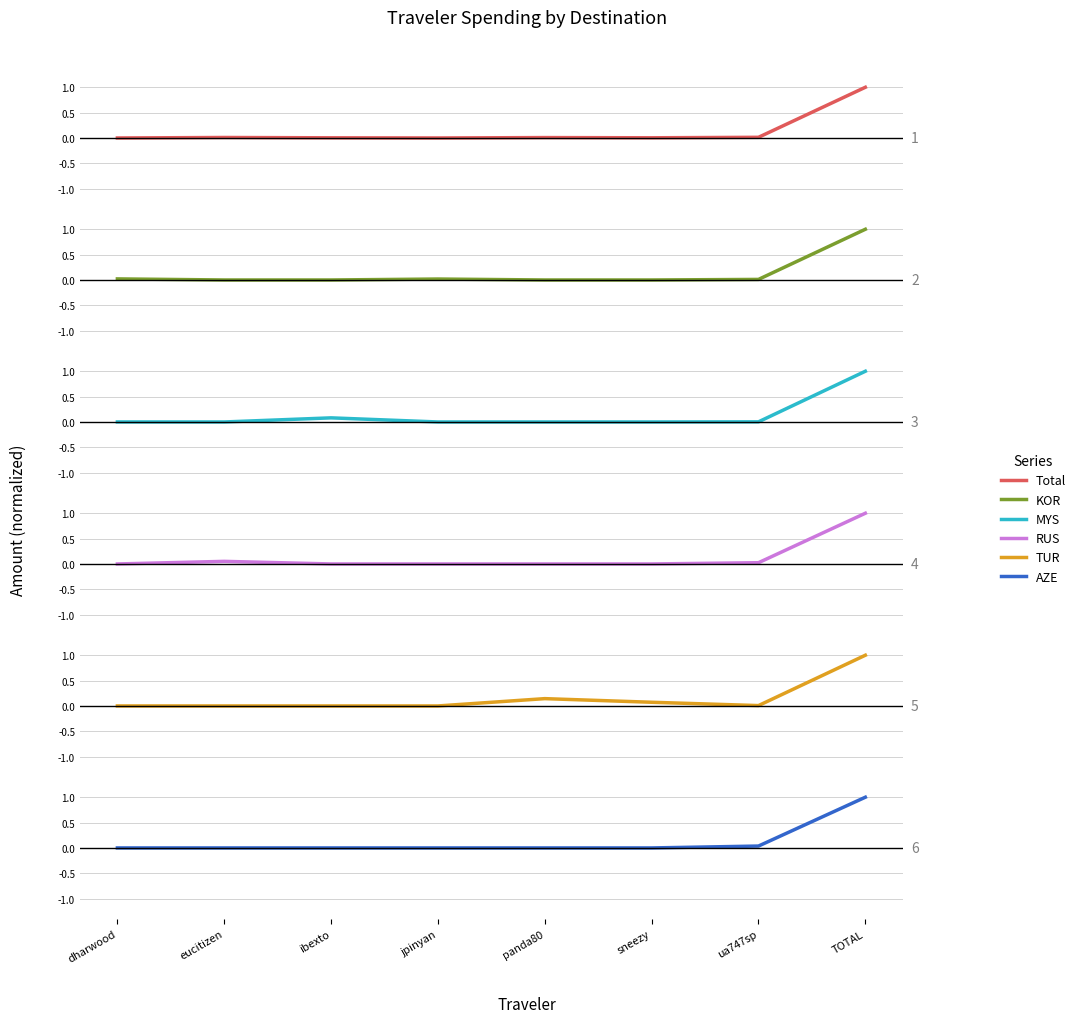

Which series has the largest range (max minus min)?

KOR